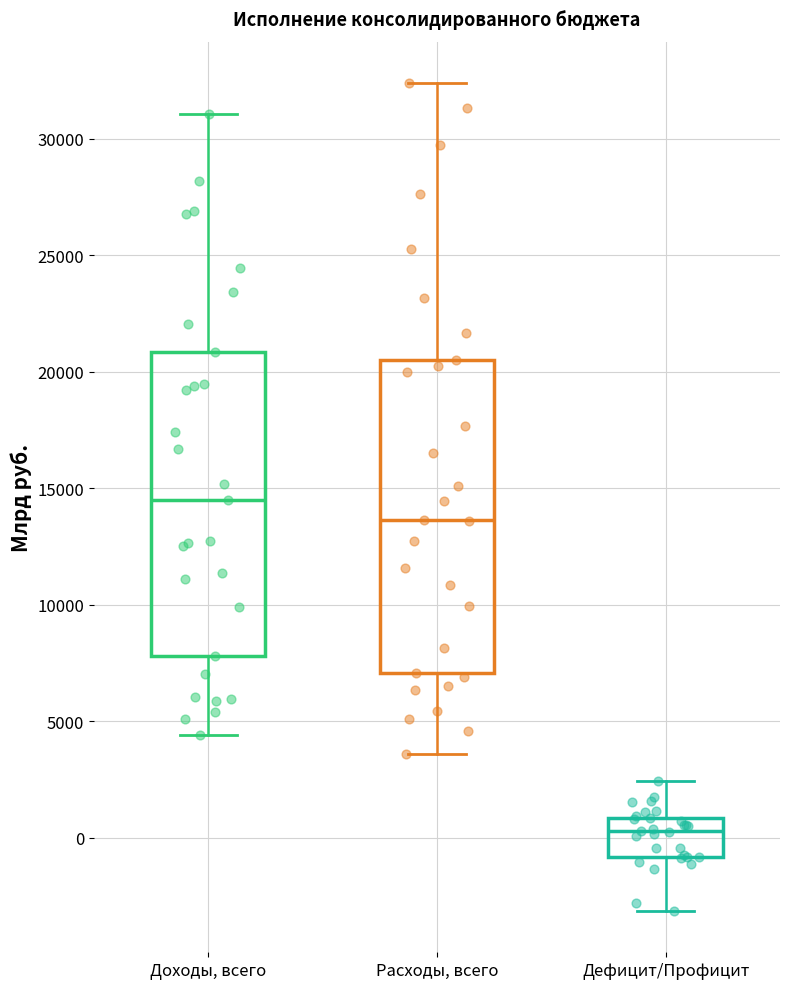

Reading left to right, transcribe this box plot: for each box, give where its median line is, the range the box spans, and where its two whiskers end, as read against the y-axis. The values are not printed on the chart, so give them approximately, as read against the axis.

Доходы, всего: median 14500, box 8000 to 21000, whiskers 4500 to 31000
Расходы, всего: median 13500, box 7000 to 20500, whiskers 3500 to 32500
Дефицит/Профицит: median 500, box -1000 to 1000, whiskers -3000 to 2500